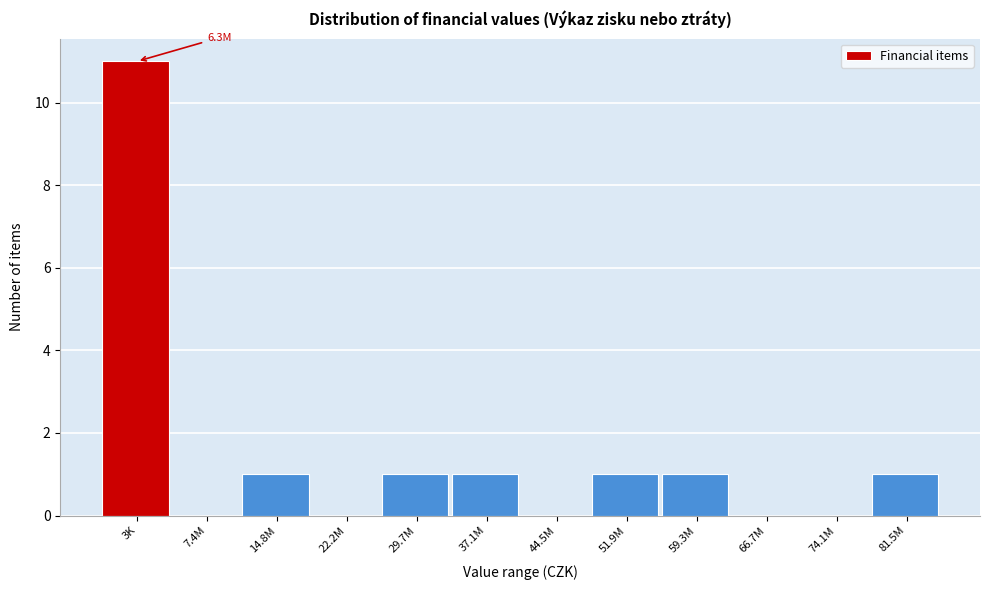

Reading right to left, list all the values displayed in this chart.

81.5M=1	74.1M=0	66.7M=0	59.3M=1	51.9M=1	44.5M=0	37.1M=1	29.7M=1	22.2M=0	14.8M=1	7.4M=0	3K=11